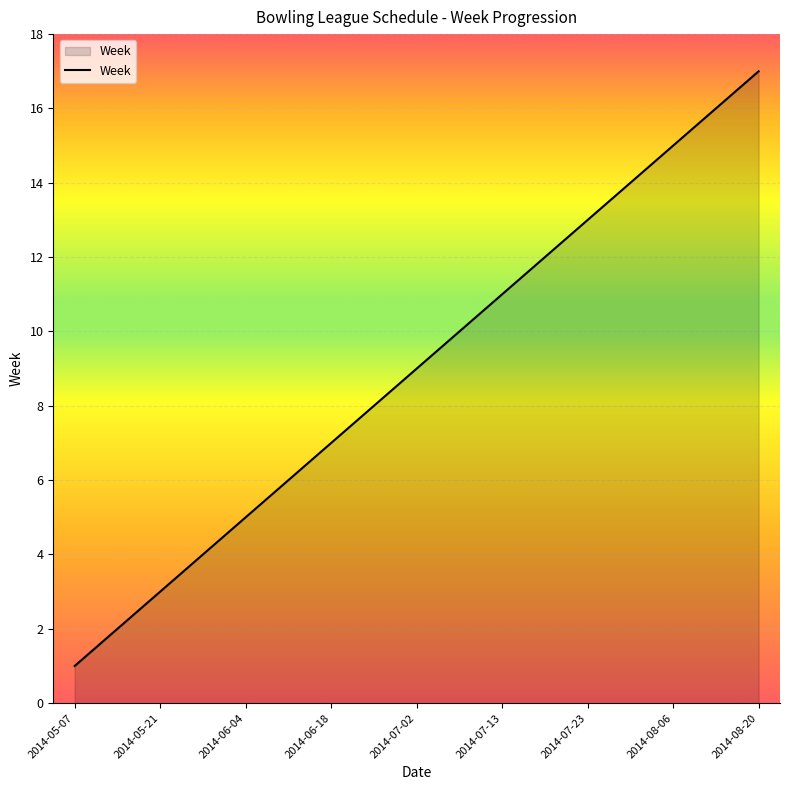

What is the difference between the maximum and minimum values?

16